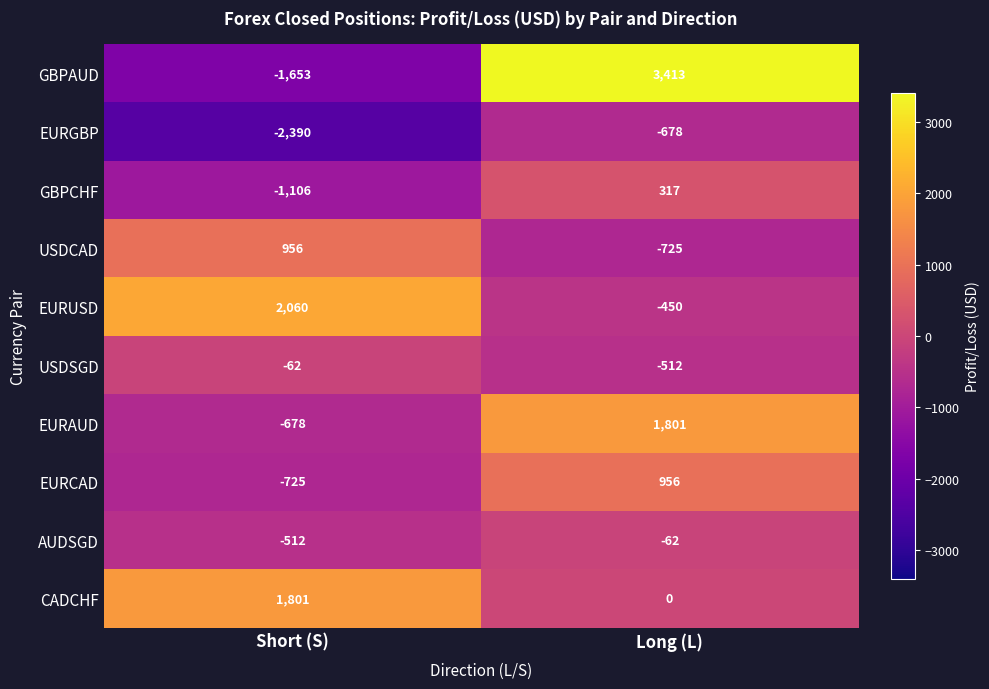

At which label is USDCAD closest to 115?

Long (L)